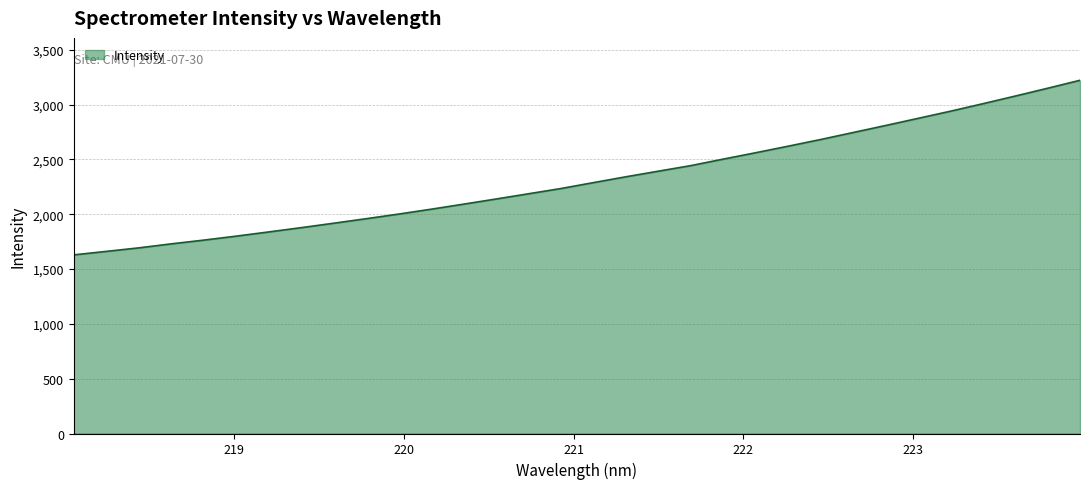

What is the difference between the maximum and minimum values?

1592.5